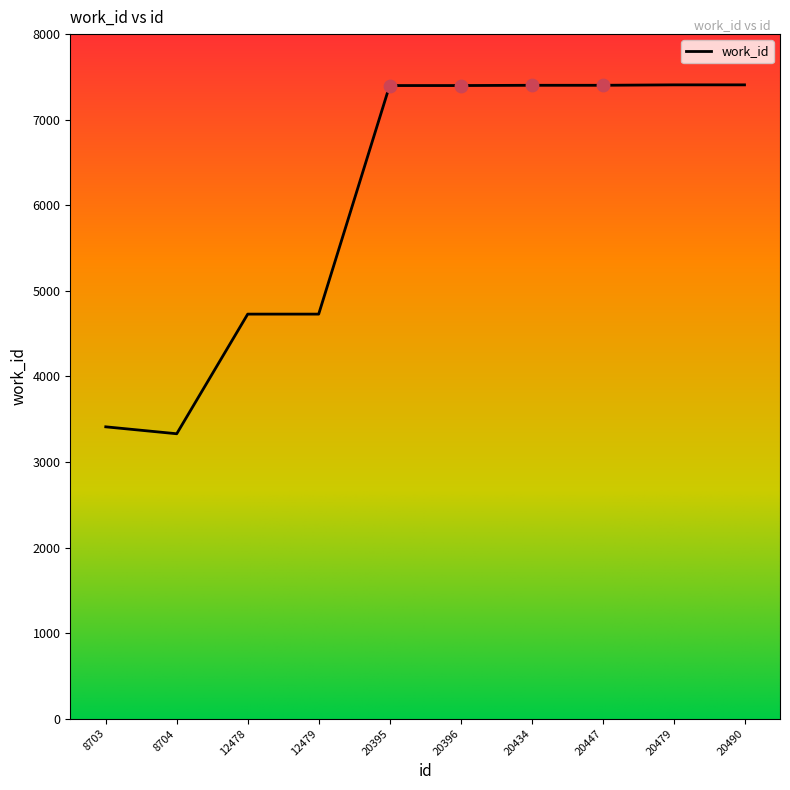

Between 8703 and 20490, which is larger?

20490